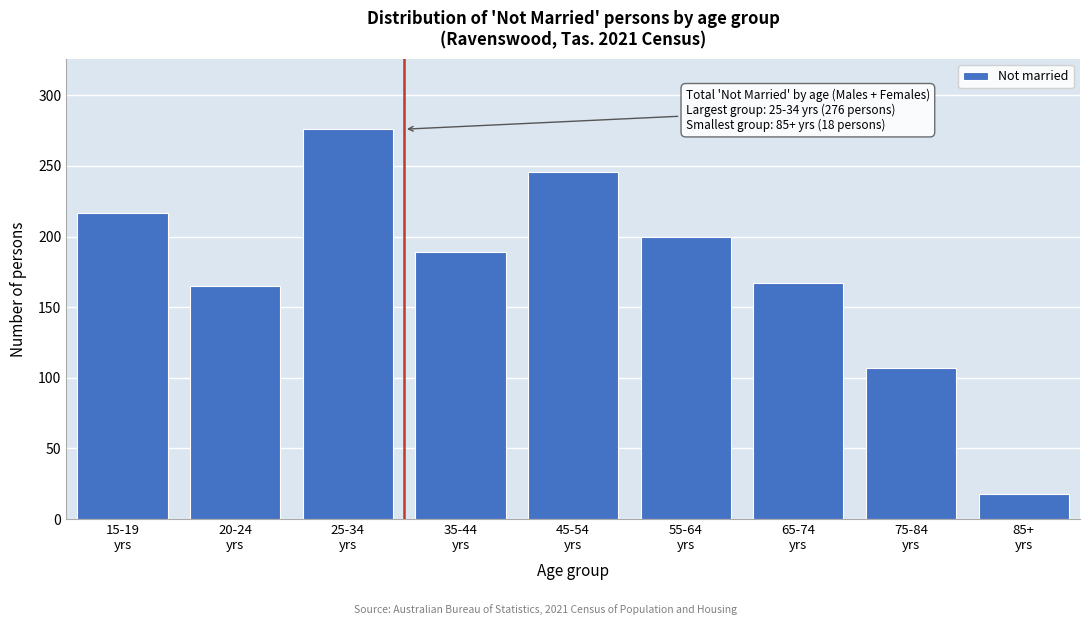

Reading left to right, list all the values displayed in this chart.

217	165	276	189	246	200	167	107	18